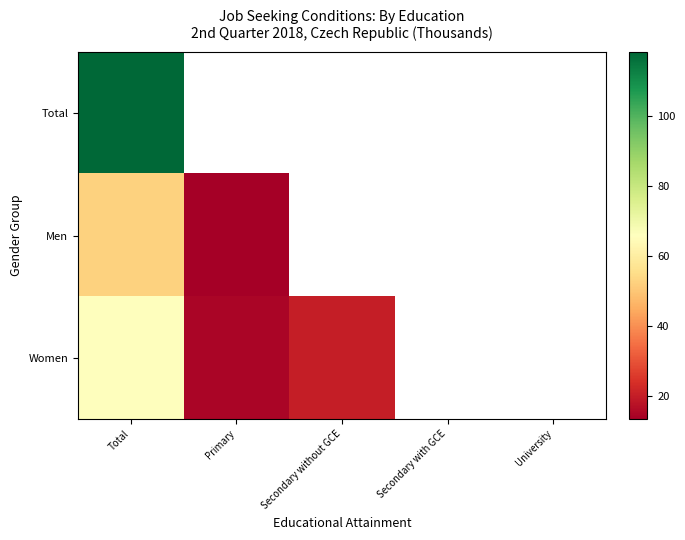

What is the spread (max minus min) of values at University?

7.9